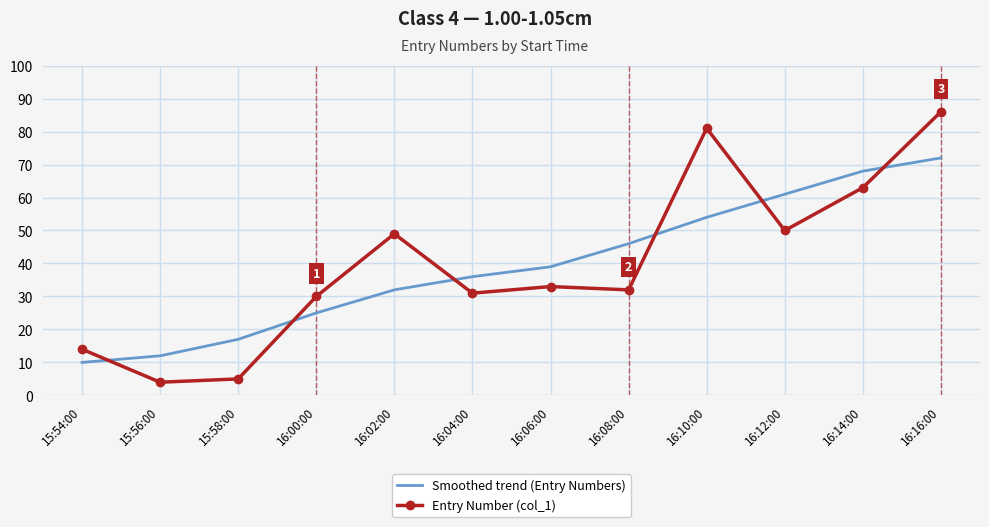

Reading left to right, list all the values displayed in this chart.

Smoothed trend (Entry Numbers): 15:54:00=10	15:56:00=12	15:58:00=17	16:00:00=25	16:02:00=32	16:04:00=36	16:06:00=39	16:08:00=46	16:10:00=54	16:12:00=61	16:14:00=68	16:16:00=72
Entry Number (col_1): 15:54:00=14	15:56:00=4	15:58:00=5	16:00:00=30	16:02:00=49	16:04:00=31	16:06:00=33	16:08:00=32	16:10:00=81	16:12:00=50	16:14:00=63	16:16:00=86